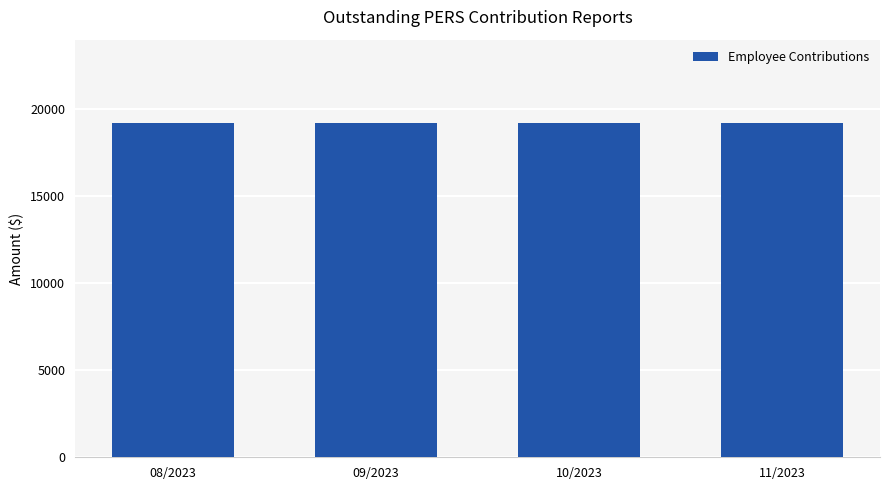

Is it true that Employee Contributions equals 27498.6 at 09/2023?

False